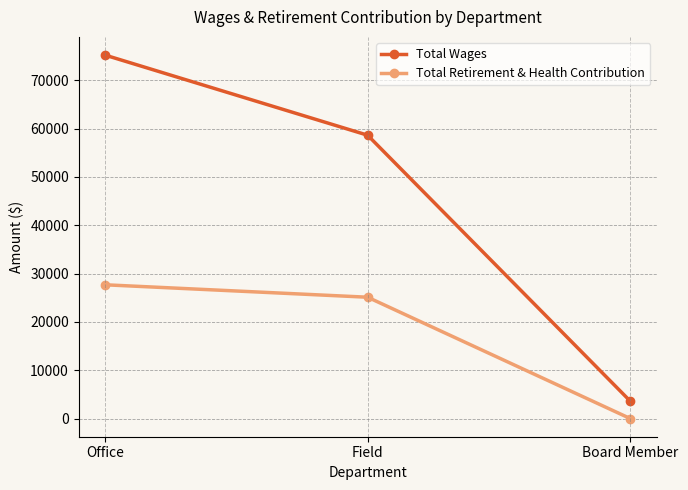

Is the value of Total Retirement & Health Contribution at Field greater than the value of Total Wages at Office?

No